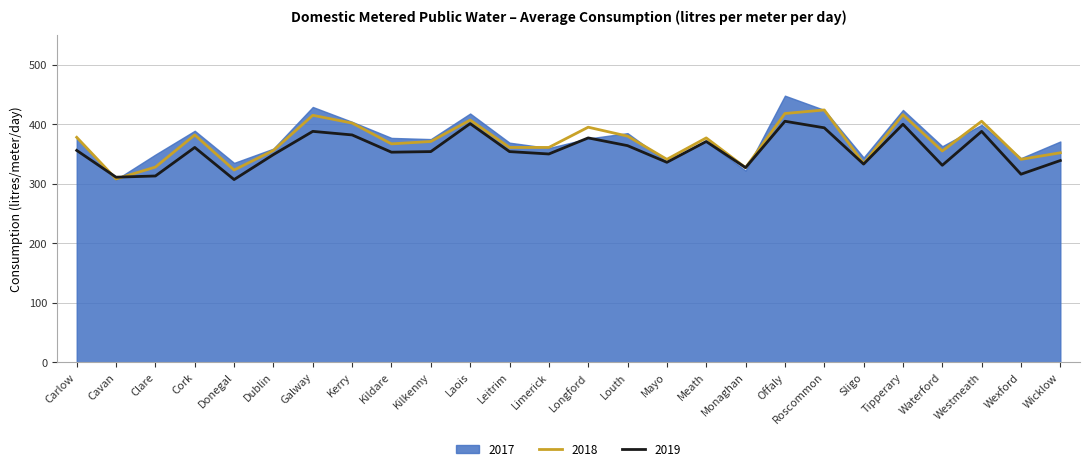

What is the maximum value for 2018?

424